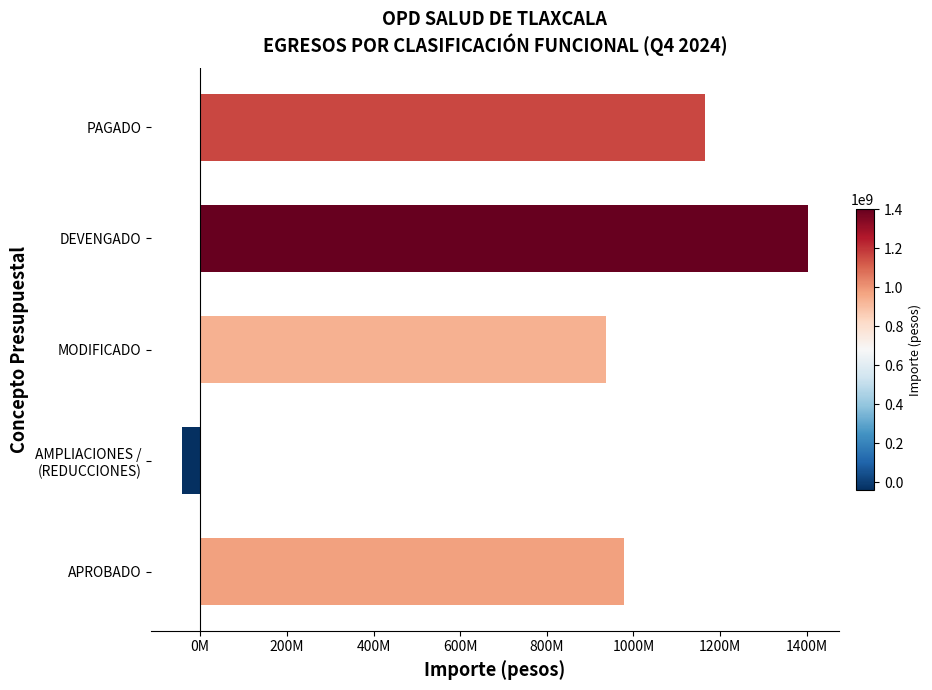

What is the difference between the second highest and second lowest values?

228782001.0